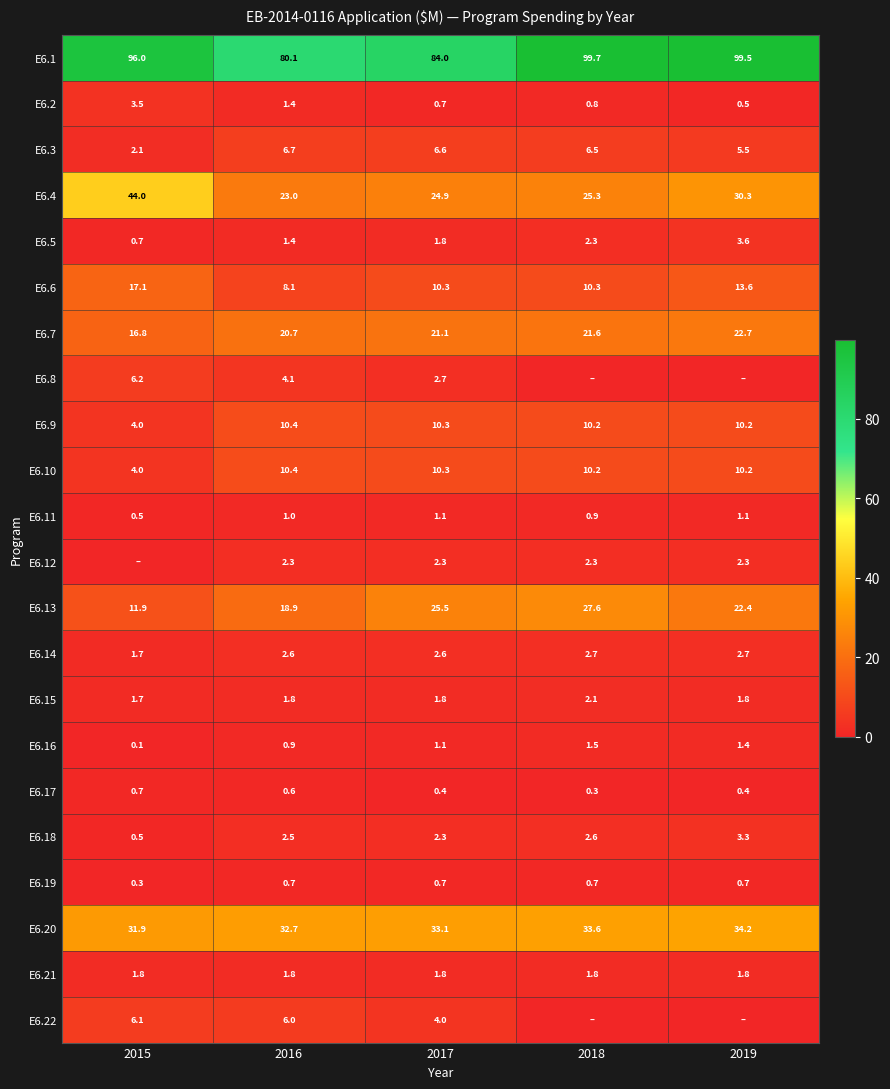

What is the spread (max minus min) of values at 2017?

83.6